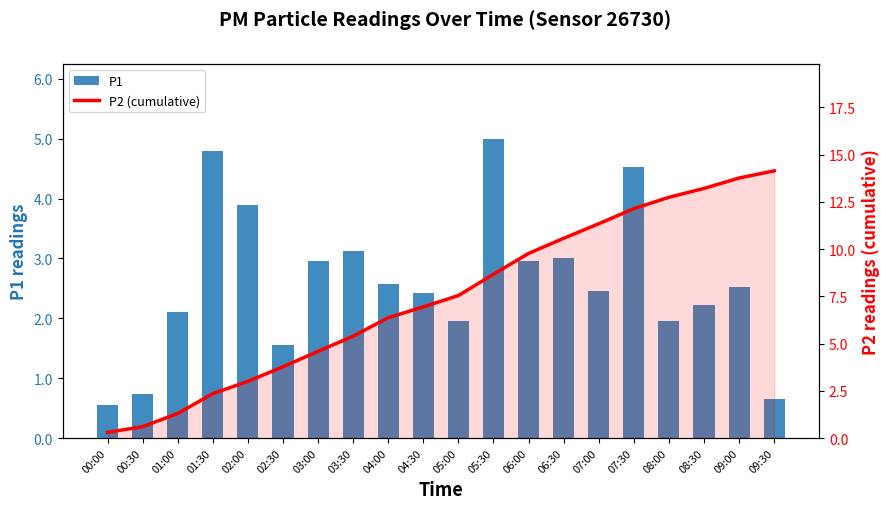

How many data points in P1 are less than 2?

6